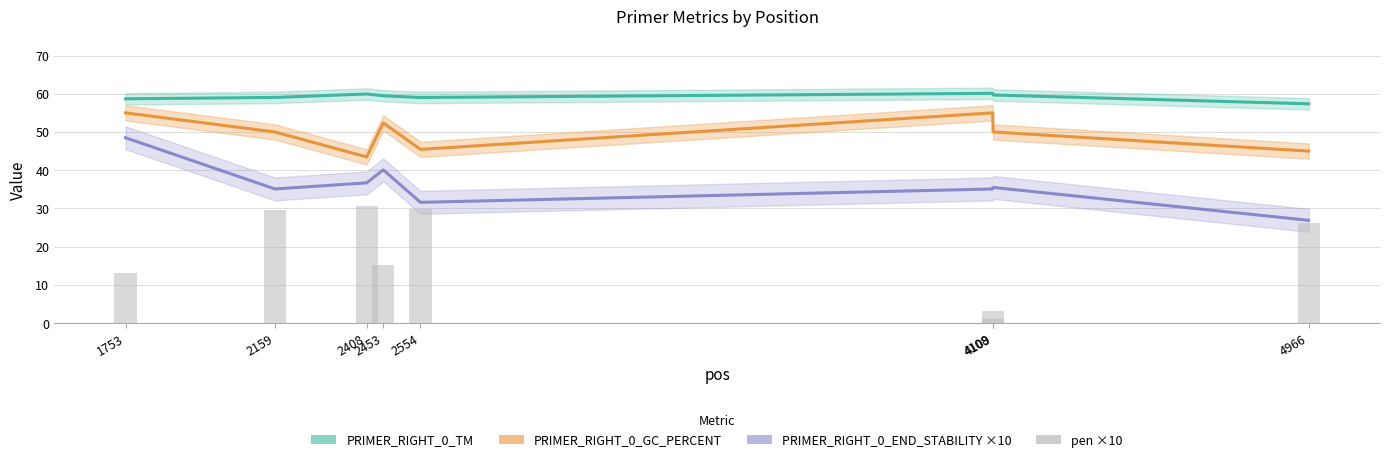

What is the ratio of the value at 4108 to the value at 1753?

0.1